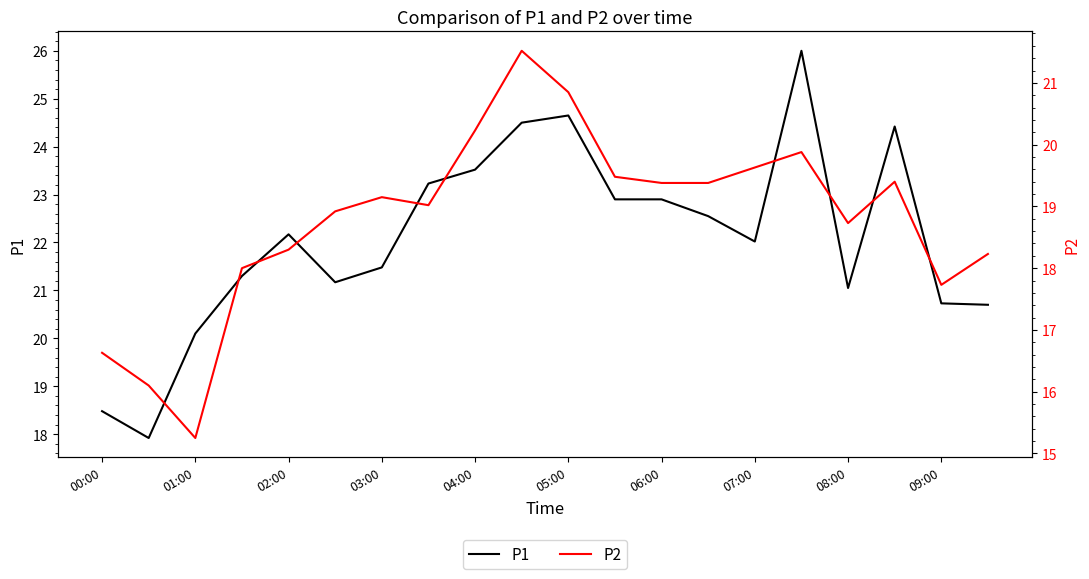

Is it true that P1 equals 23.5 at 04:00?

True